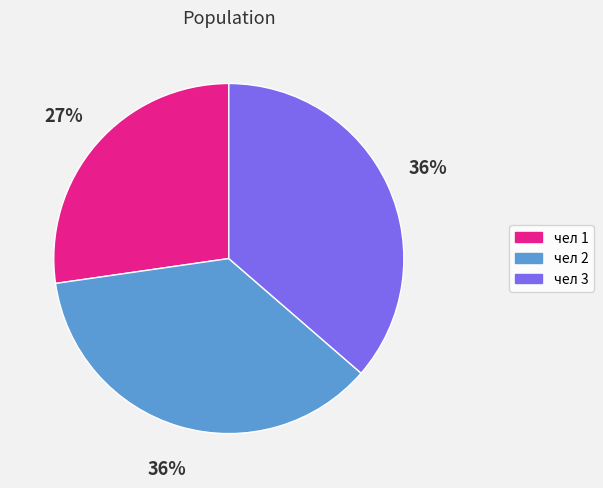

Is there any slice that represents more than half of the pie?

No